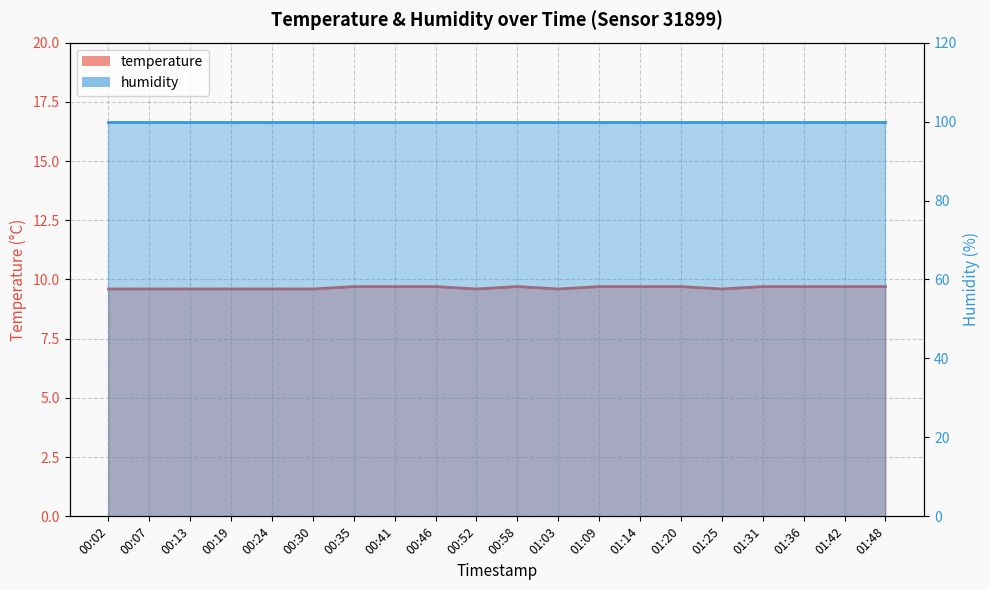

Which category has the highest value across all series?

00:35